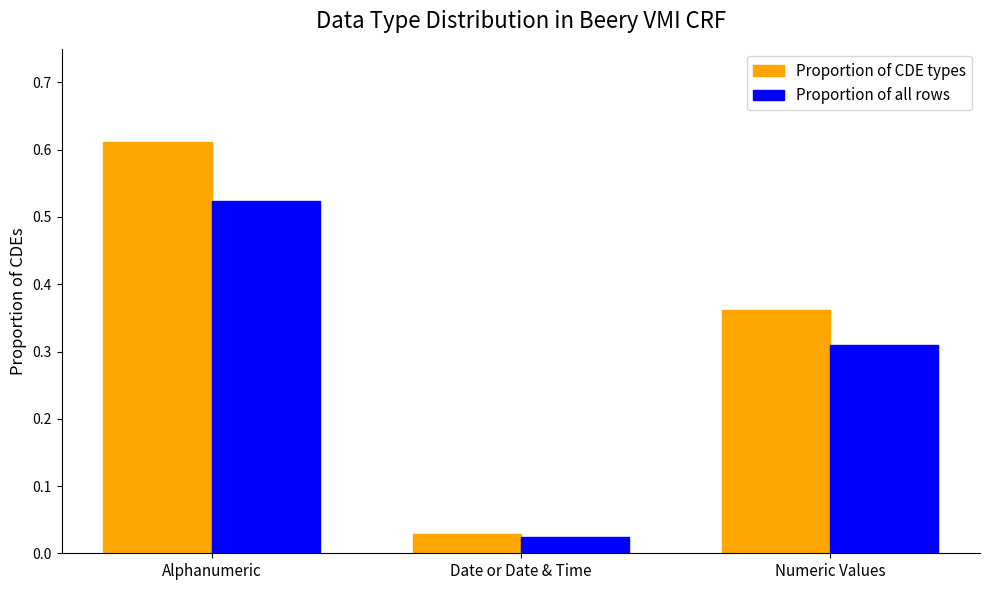

How many groups of bars are there?

3